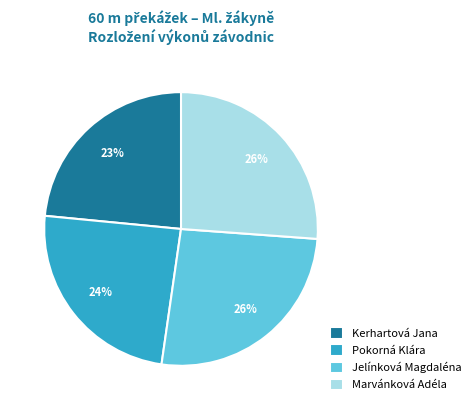

Which has a higher value, Kerhartová Jana or Marvánková Adéla?

Marvánková Adéla